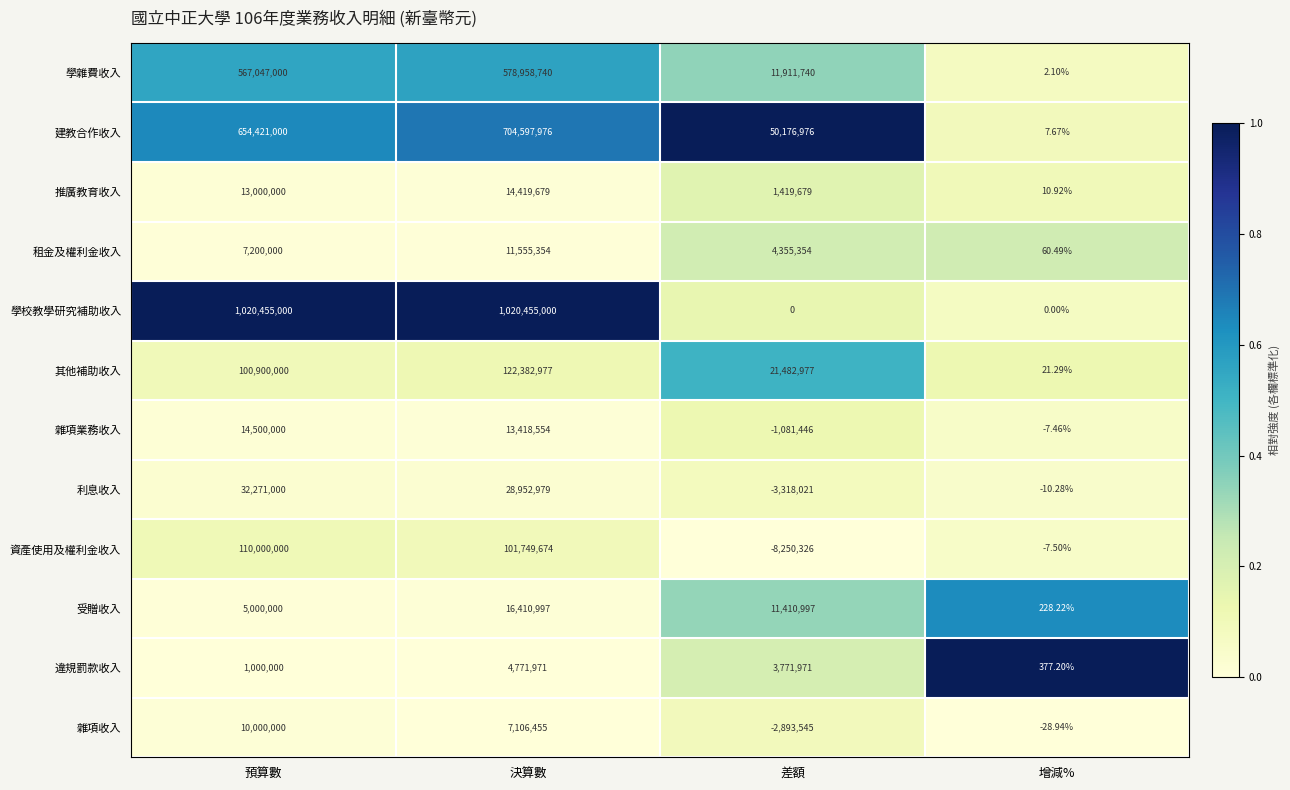

Rank the series by their maximum value, from highest to lowest.

學校教學研究補助收入, 建教合作收入, 學雜費收入, 其他補助收入, 資產使用及權利金收入, 利息收入, 受贈收入, 雜項業務收入, 推廣教育收入, 租金及權利金收入, 雜項收入, 違規罰款收入